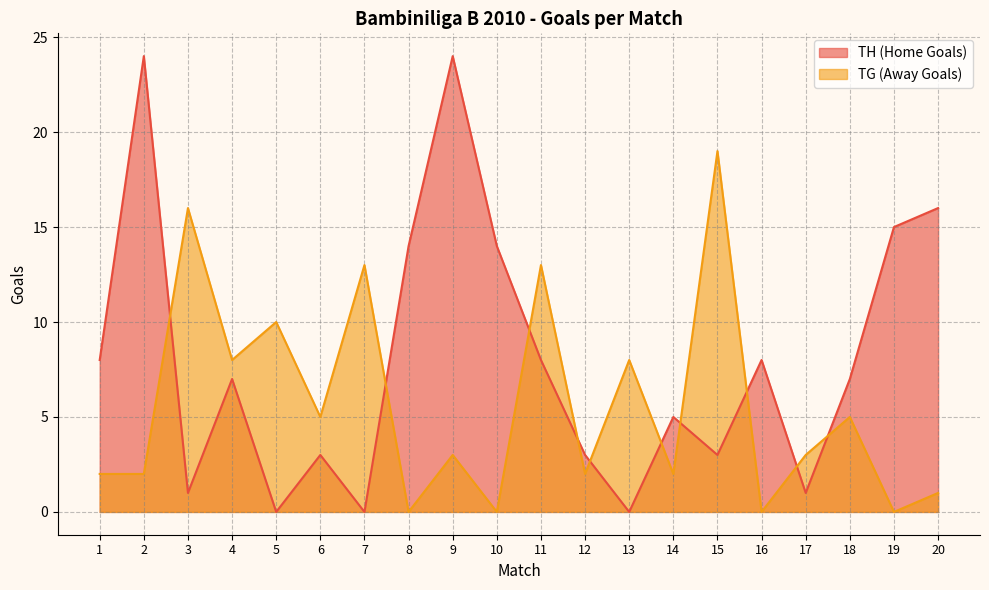

After their last crossing, which series has the higher values: TG (Away Goals) or TH (Home Goals)?

TH (Home Goals)